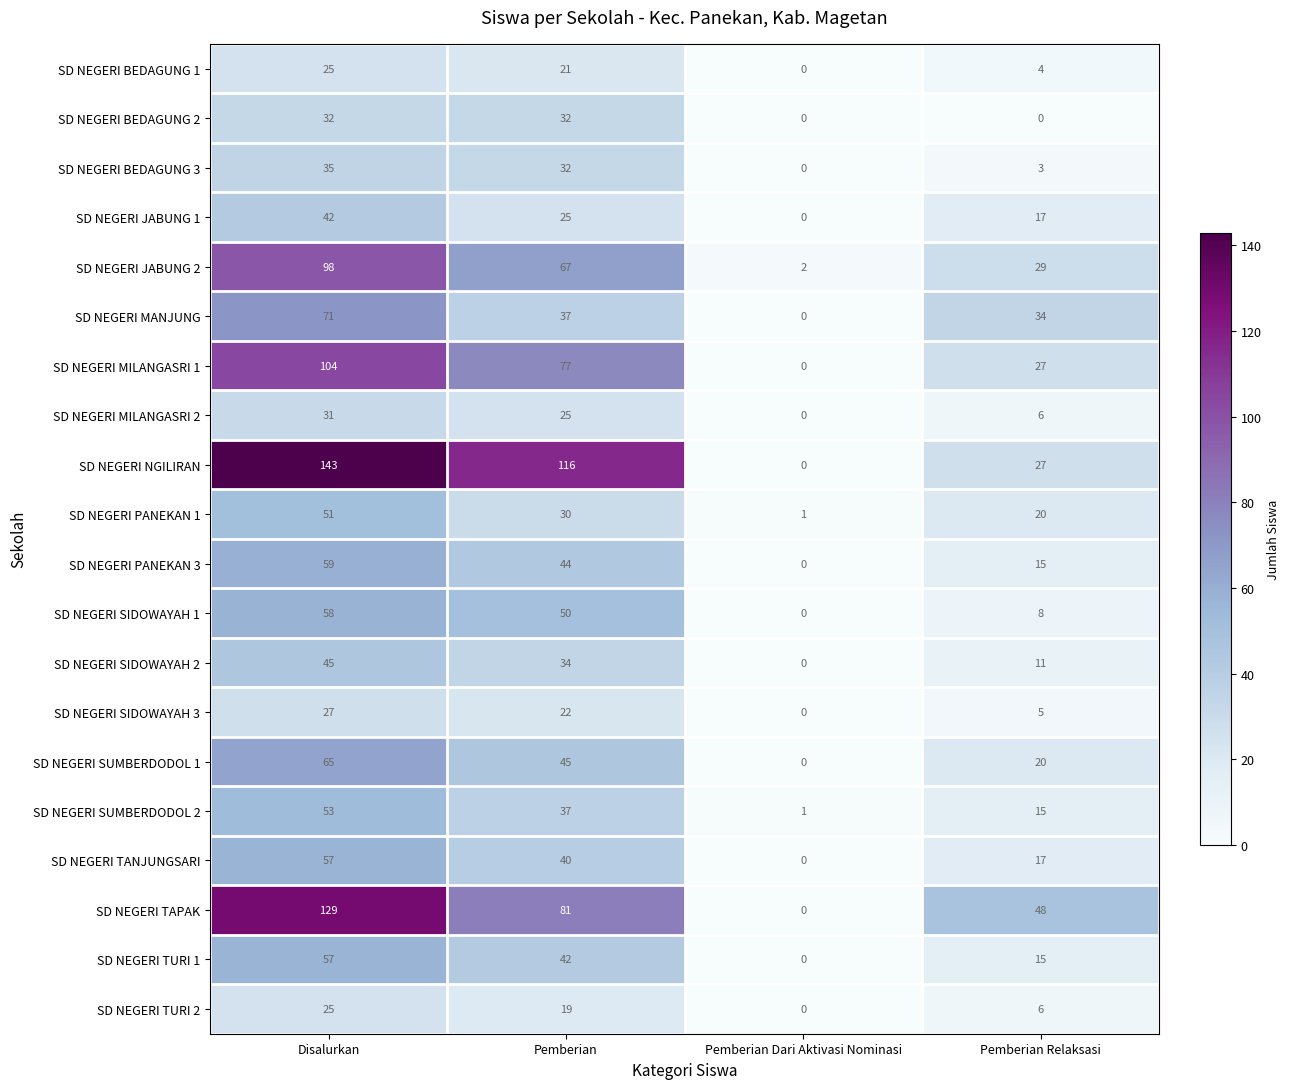

The SD NEGERI SIDOWAYAH 1 series shows 50 at Pemberian. True or false?

True